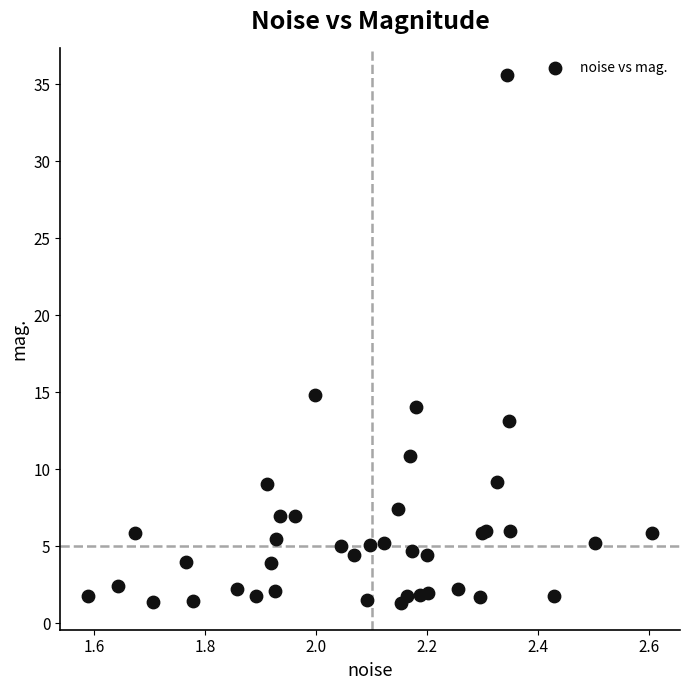

What Y value in the scatter plot is closest to 18?

14.8